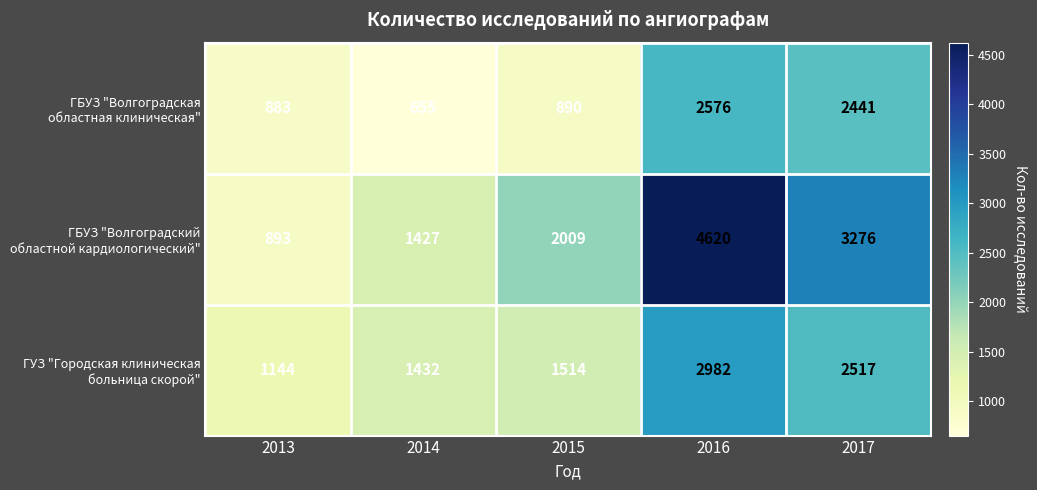

What is the difference between the highest and lowest values at 2015?

1119